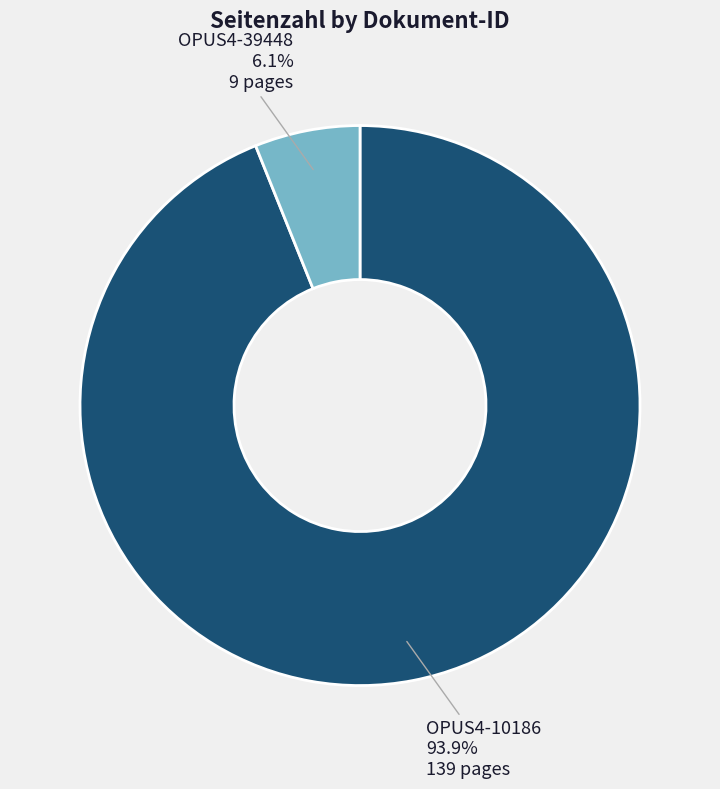

Is there any slice that represents more than half of the pie?

Yes